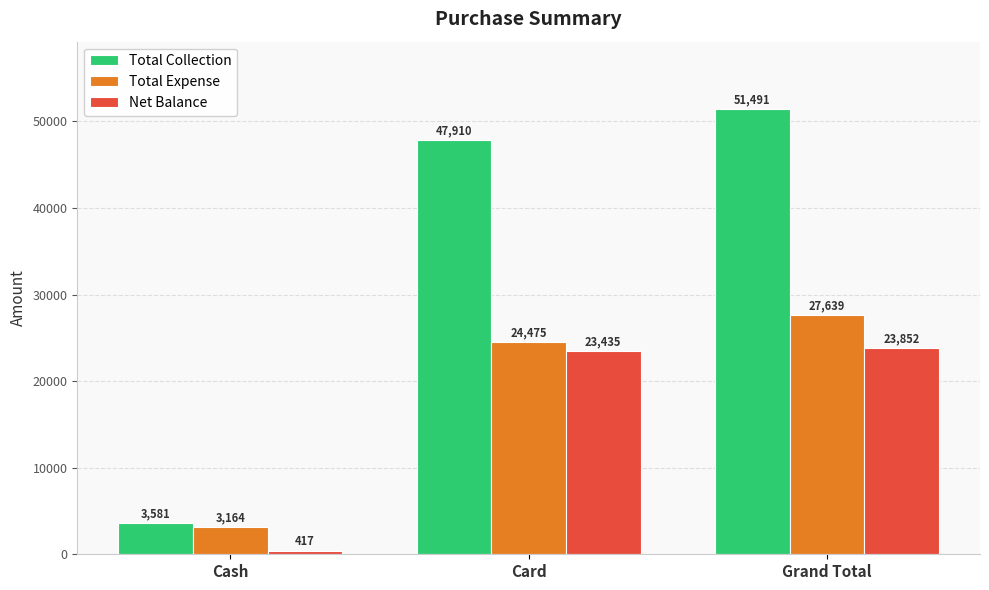

What is the difference between the second highest and minimum values in the Total Expense series?

21311